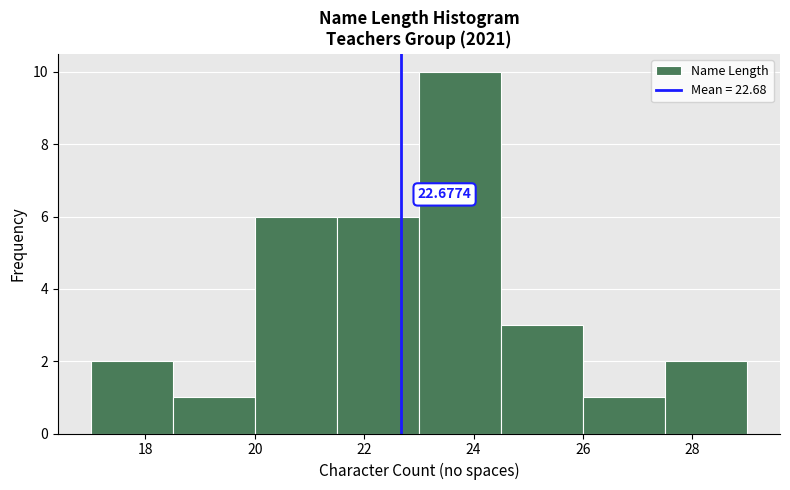

Which range on the x-axis has the tallest bar?

23.0 to 24.5